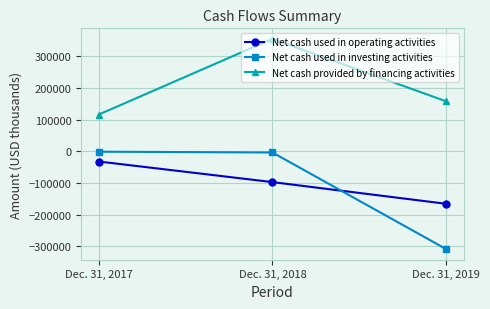

Where does the Net cash used in investing activities series first go above -4032?

Dec. 31, 2017